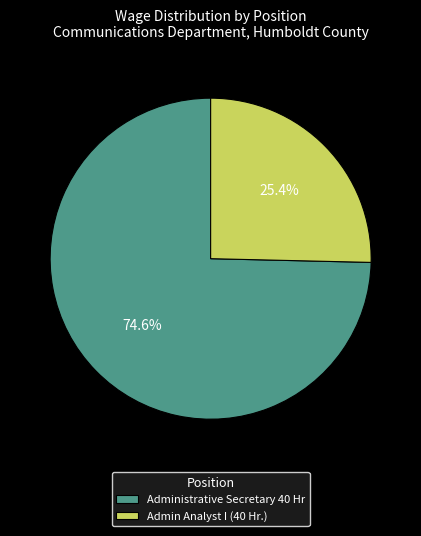

What portion of the pie excludes Administrative Secretary 40 Hr?

25.4%